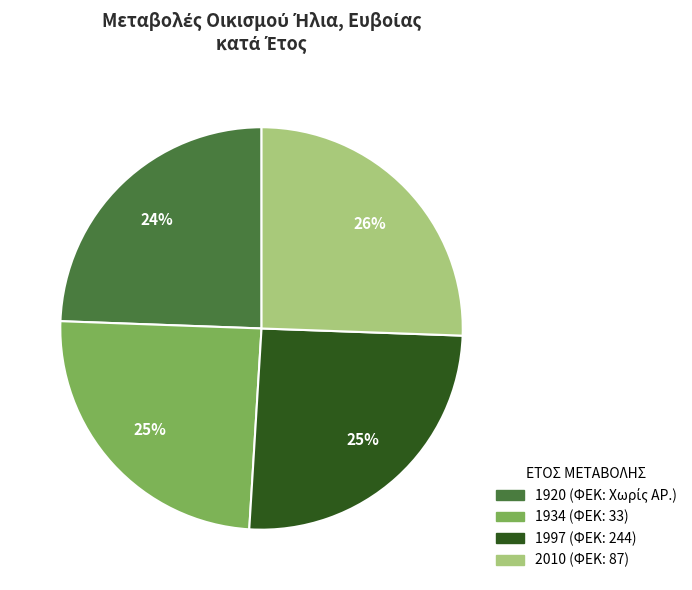

Which has a higher value, 2010 or 1920?

2010